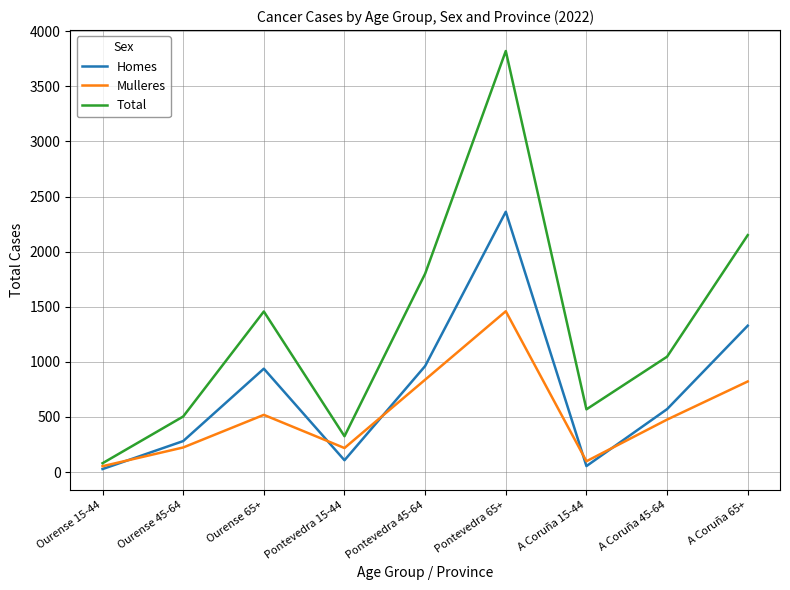

List the series in order of their overall mean, lowest first.

Mulleres, Homes, Total